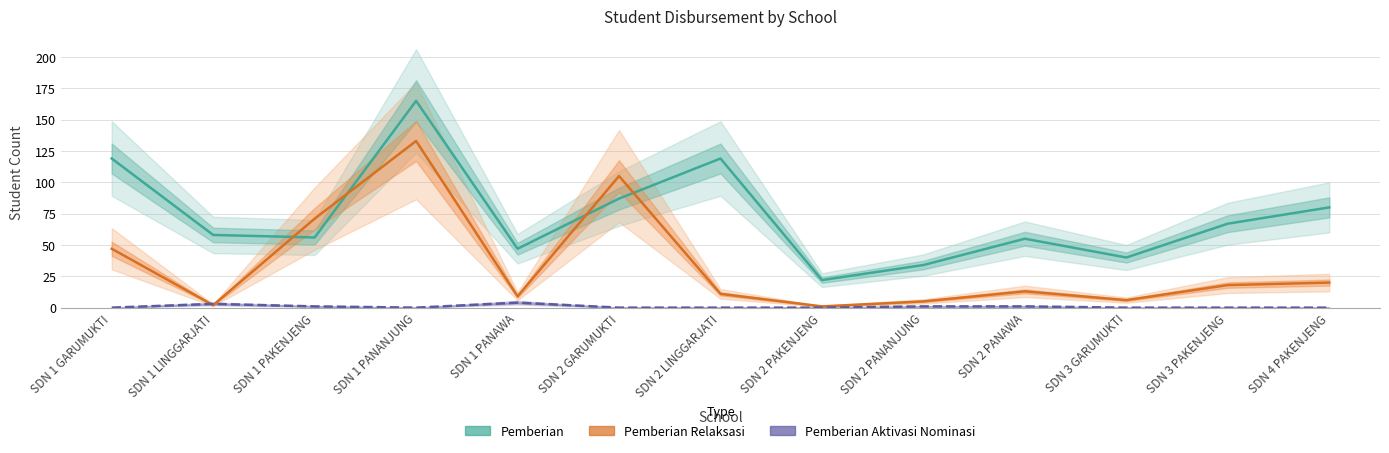

What is the average value of the Pemberian Aktivasi Nominasi series?

1